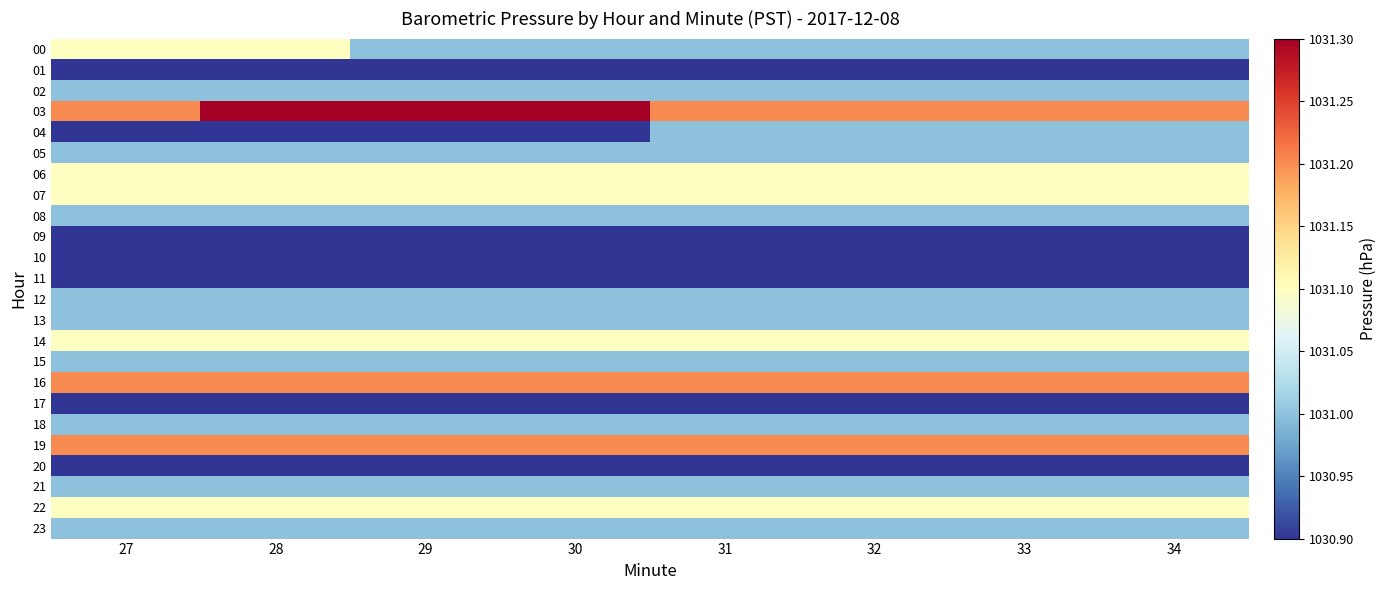

What is the minimum value shown in the chart?

1030.9